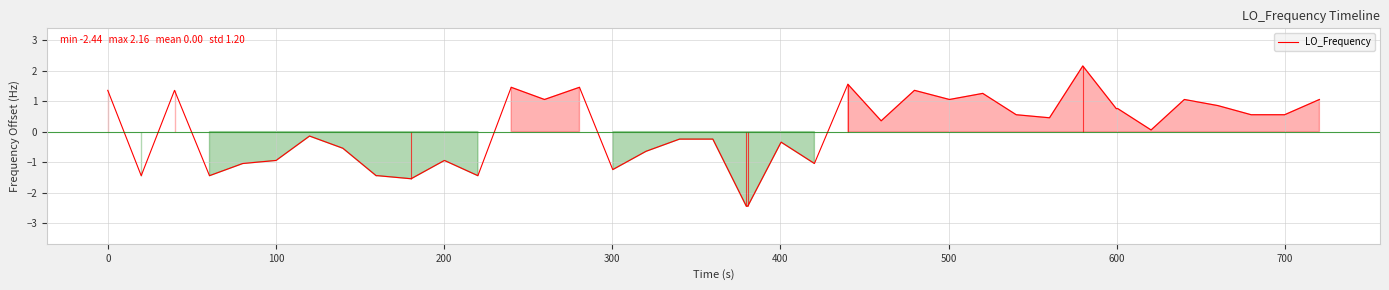

How many values are above zero?

21